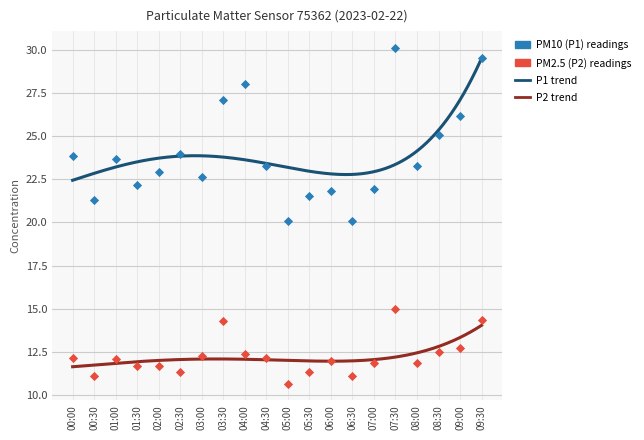

At how many categories does at least one series exceed 29?

2